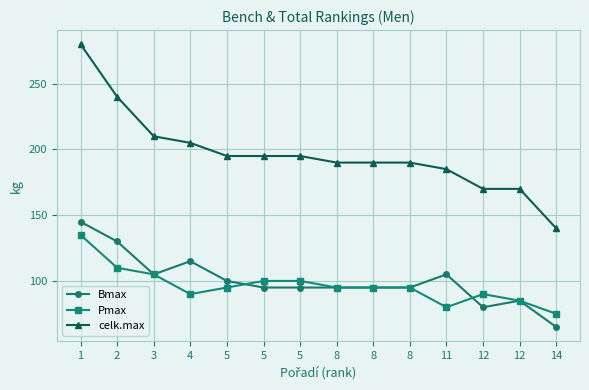

Count the number of data series in this chart.

3